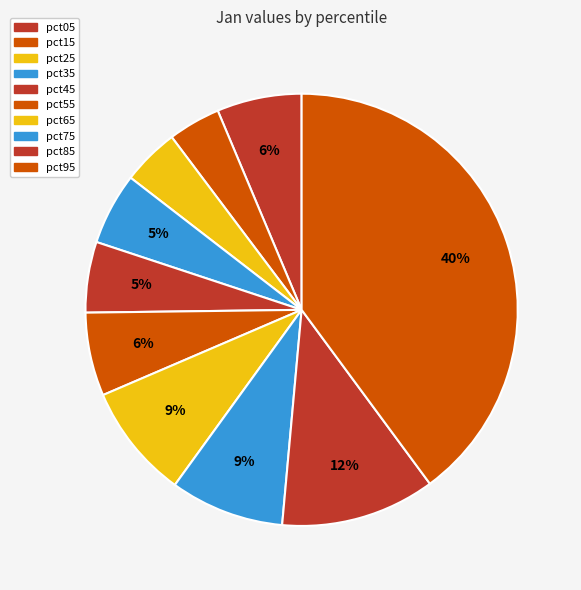

How many slices are in this pie chart?

10